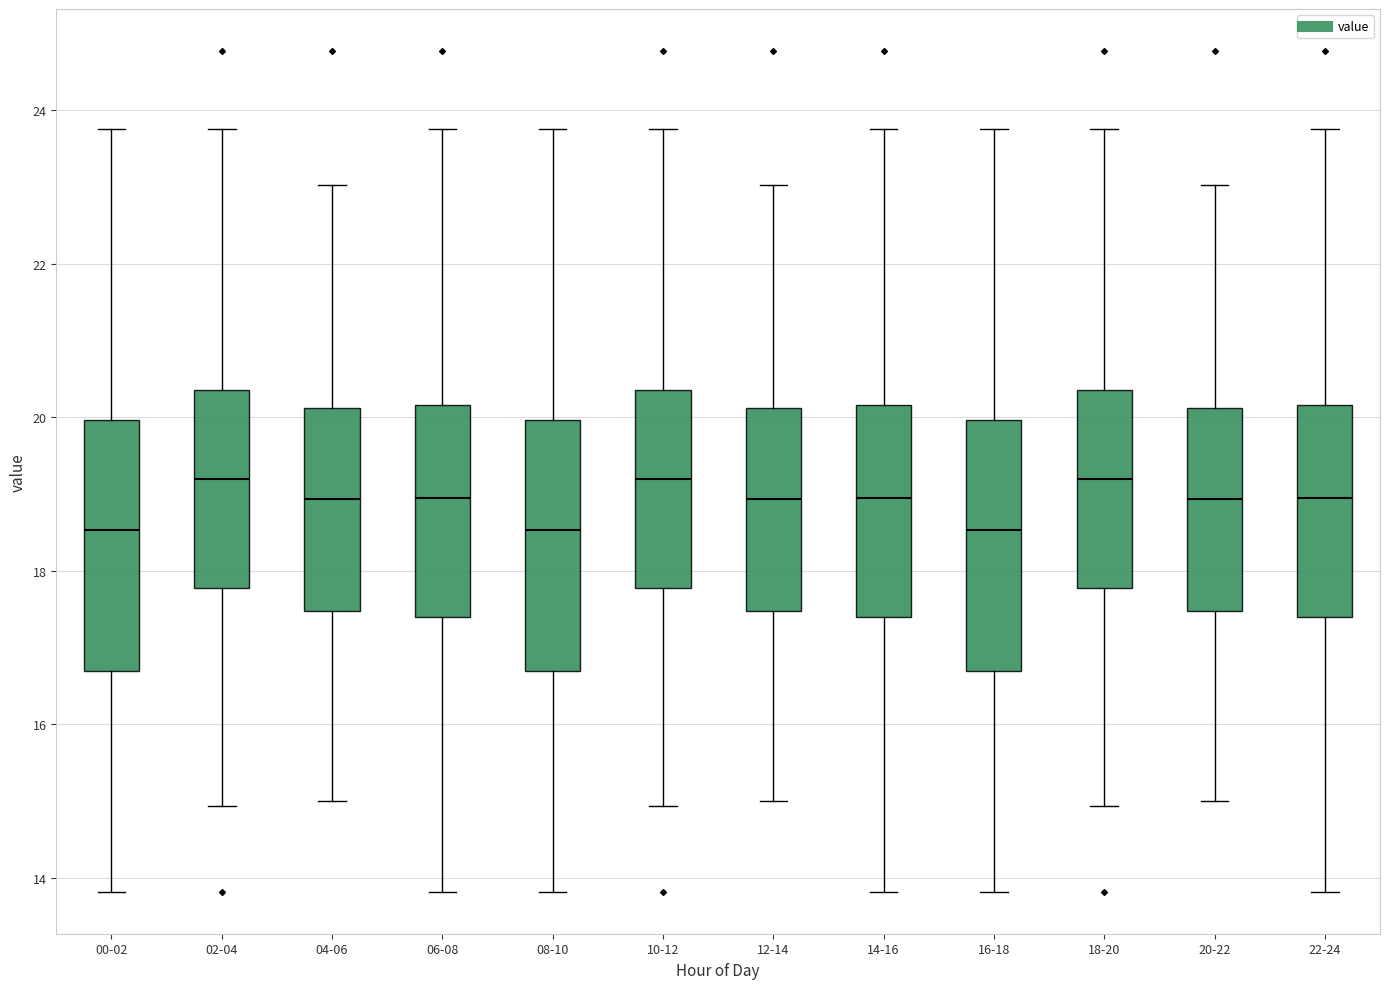

Reading left to right, transcribe this box plot: for each box, give where its median line is, the range the box spans, and where its two whiskers end, as read against the y-axis. The values are not printed on the chart, so give them approximately, as read against the axis.

00-02: median 18.6, box 16.6 to 20.0, whiskers 13.8 to 23.8
02-04: median 19.2, box 17.8 to 20.4, whiskers 15.0 to 23.8
04-06: median 19.0, box 17.4 to 20.2, whiskers 15.0 to 23.0
06-08: median 19.0, box 17.4 to 20.2, whiskers 13.8 to 23.8
08-10: median 18.6, box 16.6 to 20.0, whiskers 13.8 to 23.8
10-12: median 19.2, box 17.8 to 20.4, whiskers 15.0 to 23.8
12-14: median 19.0, box 17.4 to 20.2, whiskers 15.0 to 23.0
14-16: median 19.0, box 17.4 to 20.2, whiskers 13.8 to 23.8
16-18: median 18.6, box 16.6 to 20.0, whiskers 13.8 to 23.8
18-20: median 19.2, box 17.8 to 20.4, whiskers 15.0 to 23.8
20-22: median 19.0, box 17.4 to 20.2, whiskers 15.0 to 23.0
22-24: median 19.0, box 17.4 to 20.2, whiskers 13.8 to 23.8